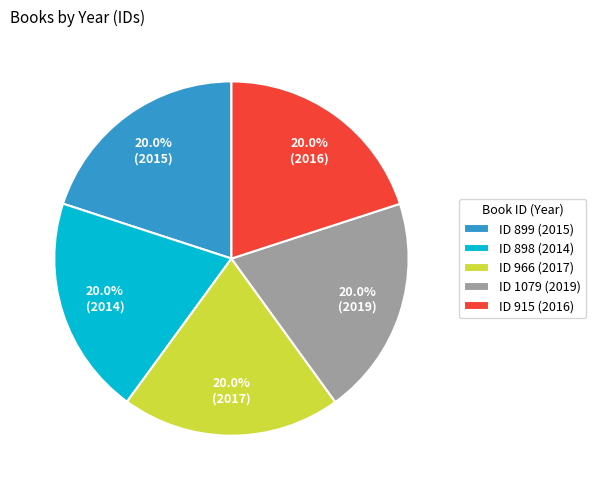

What portion of the pie excludes ID 915 (2016)?

80.0%